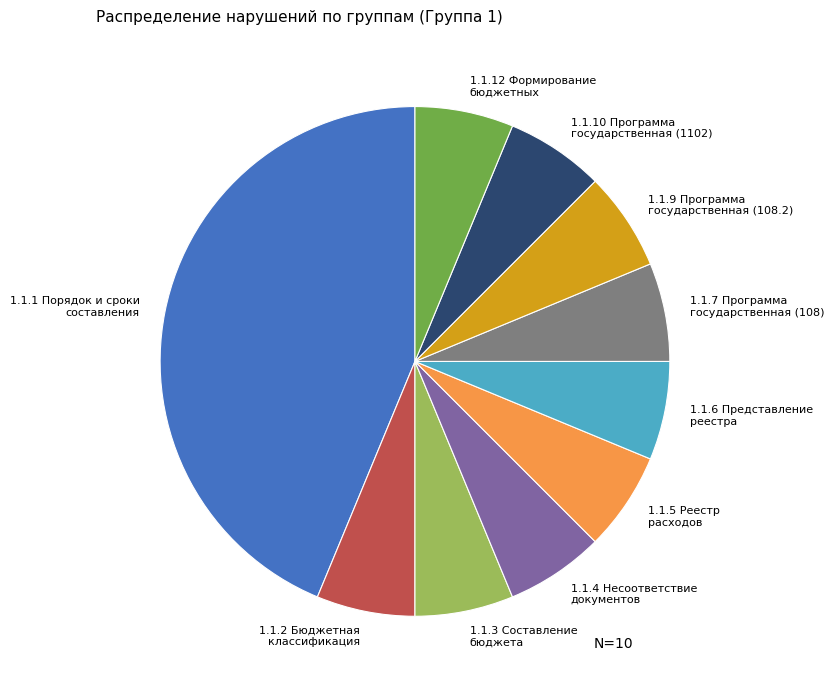

Do 1.1.9 Программа государственная (108.2) and 1.1.4 Несоответствие документов together represent more than half of the pie?

No